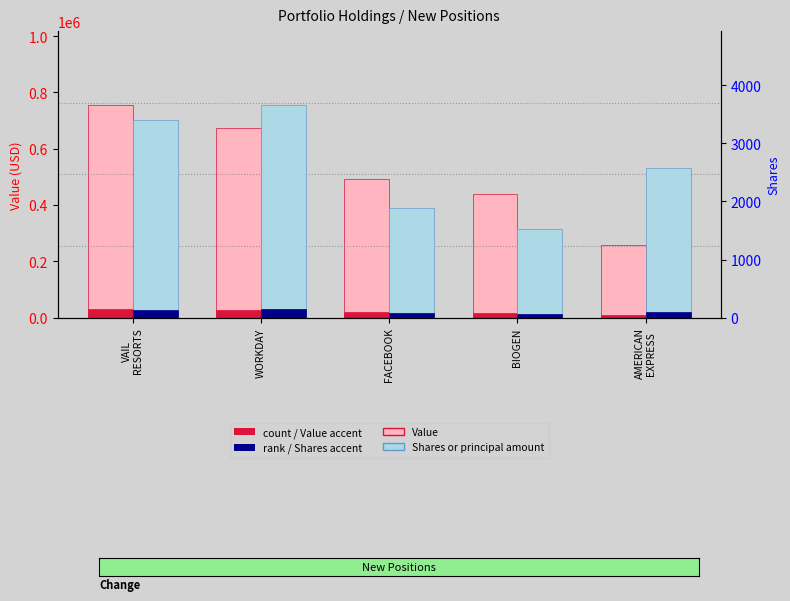

True or false: Shares or principal amount has a value of 2576 at AMERICAN
EXPRESS.

True